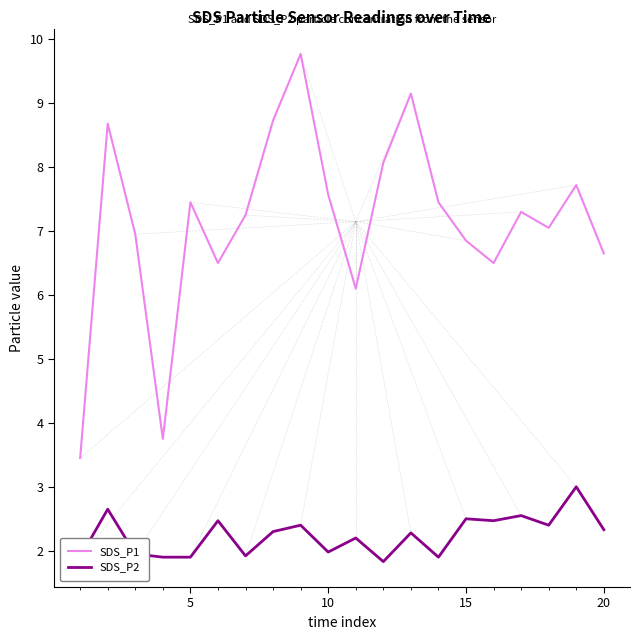

Which series has the largest total across all categories?

SDS_P1